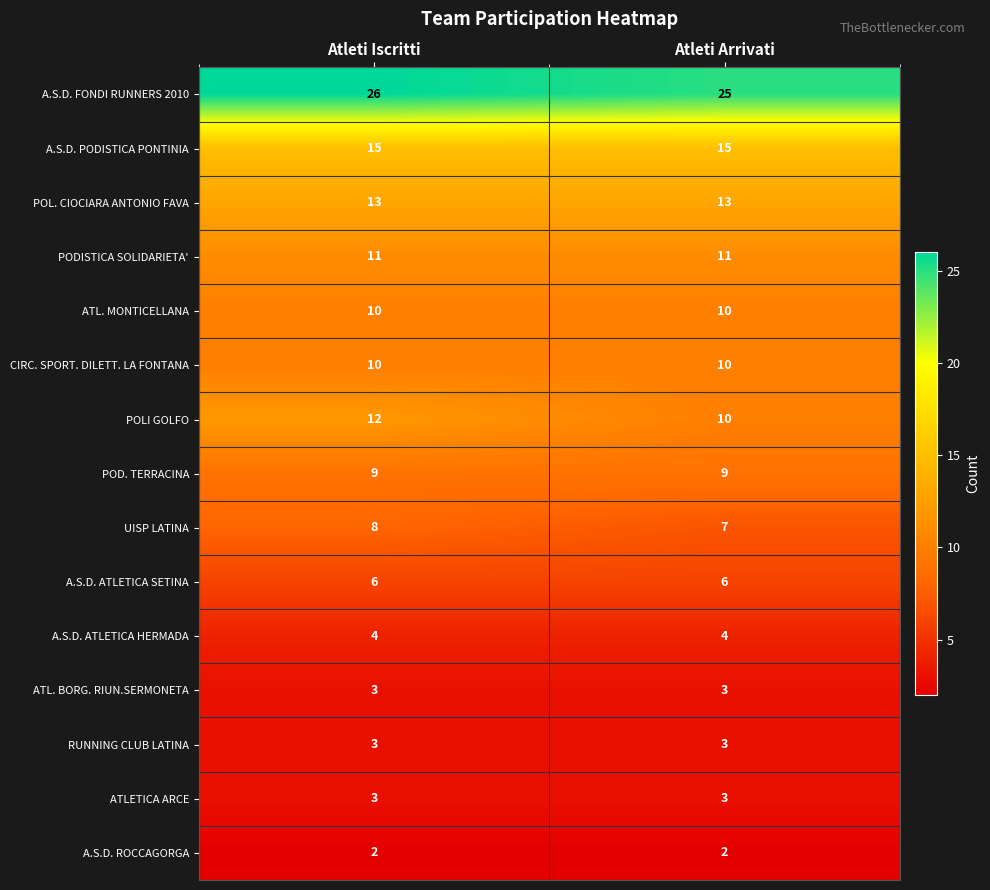

What is the average value of the A.S.D. ATLETICA SETINA series?

6